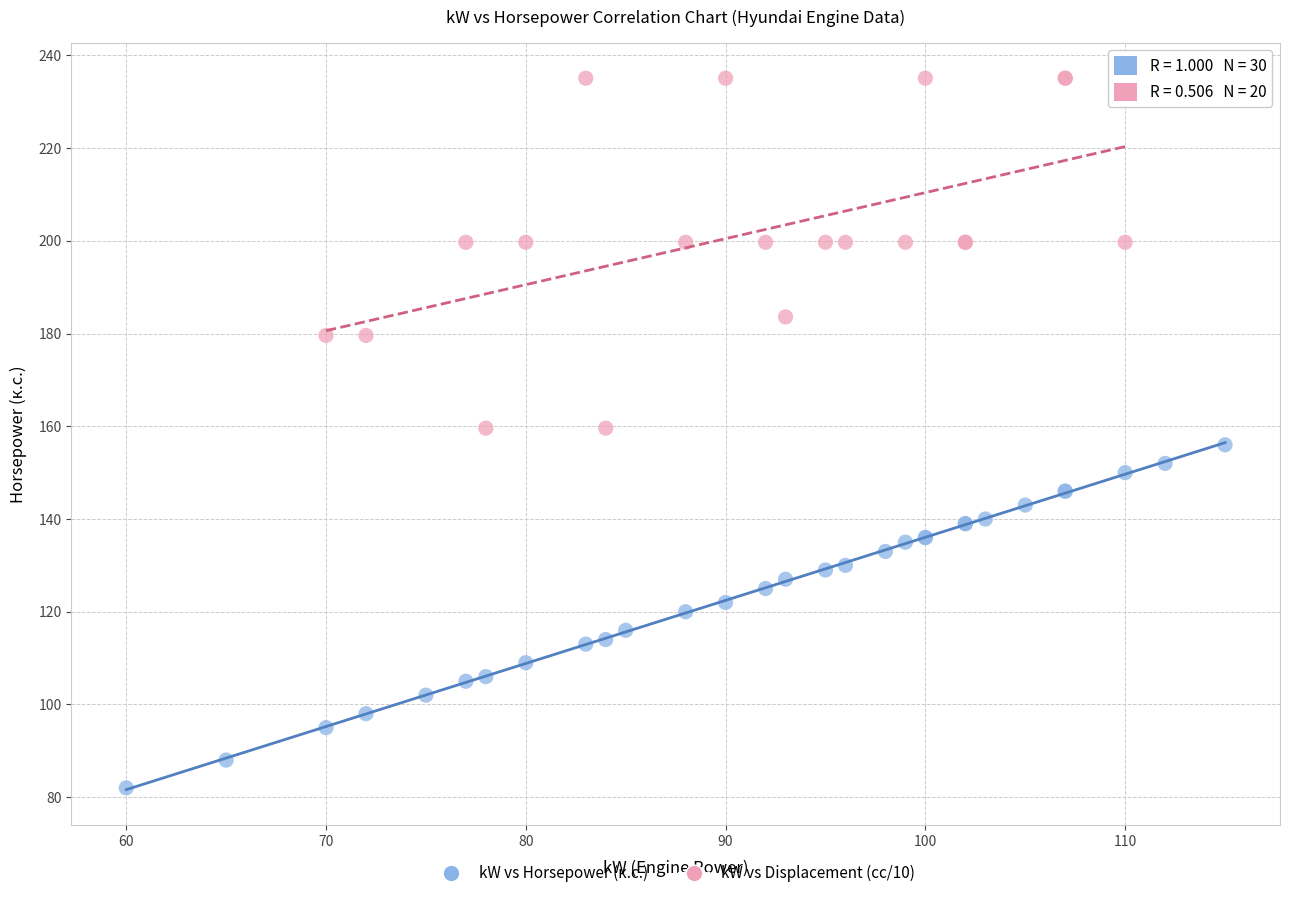

Which series has the largest Y range (max minus min)?

kW vs Displacement (cc/10)